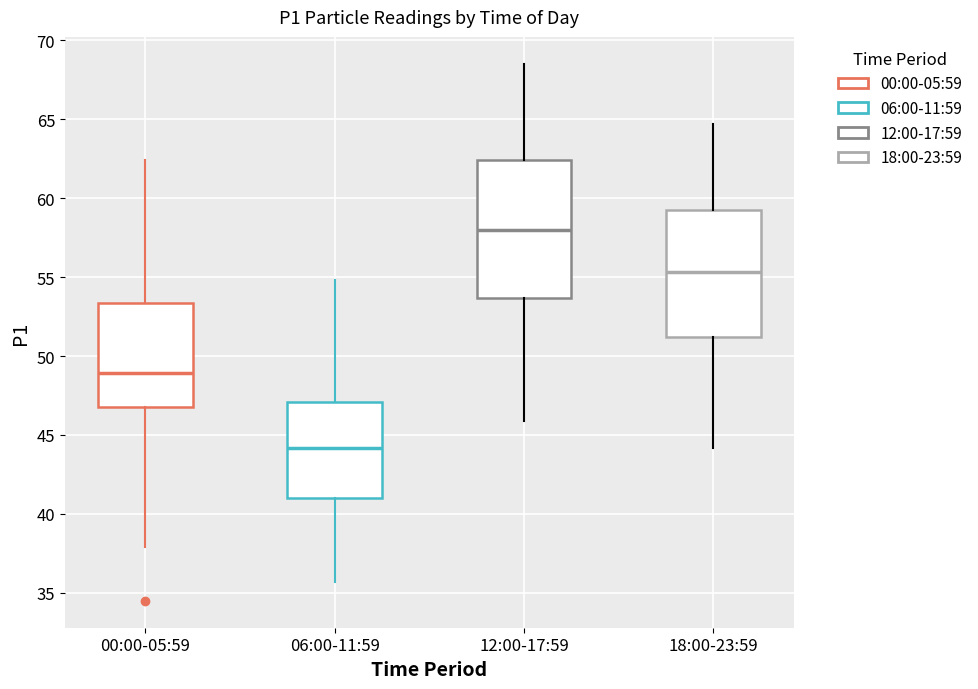

Reading left to right, transcribe this box plot: for each box, give where its median line is, the range the box spans, and where its two whiskers end, as read against the y-axis. The values are not printed on the chart, so give them approximately, as read against the axis.

00:00-05:59: median 49.0, box 47.0 to 53.5, whiskers 38.0 to 62.5
06:00-11:59: median 44.0, box 41.0 to 47.0, whiskers 35.5 to 55.0
12:00-17:59: median 58.0, box 53.5 to 62.5, whiskers 46.0 to 68.5
18:00-23:59: median 55.5, box 51.0 to 59.0, whiskers 44.0 to 64.5